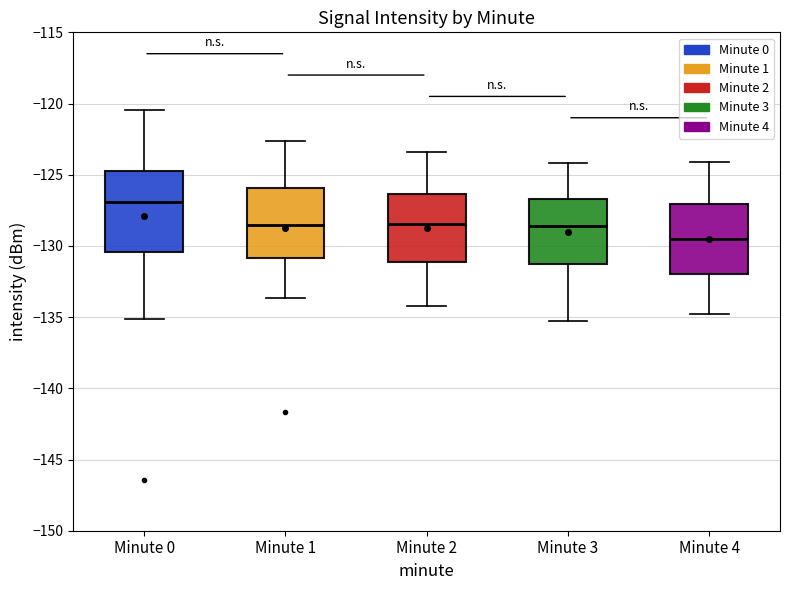

Where does the lower whisker of the box for Minute 4 end on the y-axis? The values are not printed on the chart, so give them approximately, as read against the axis.

-135.0